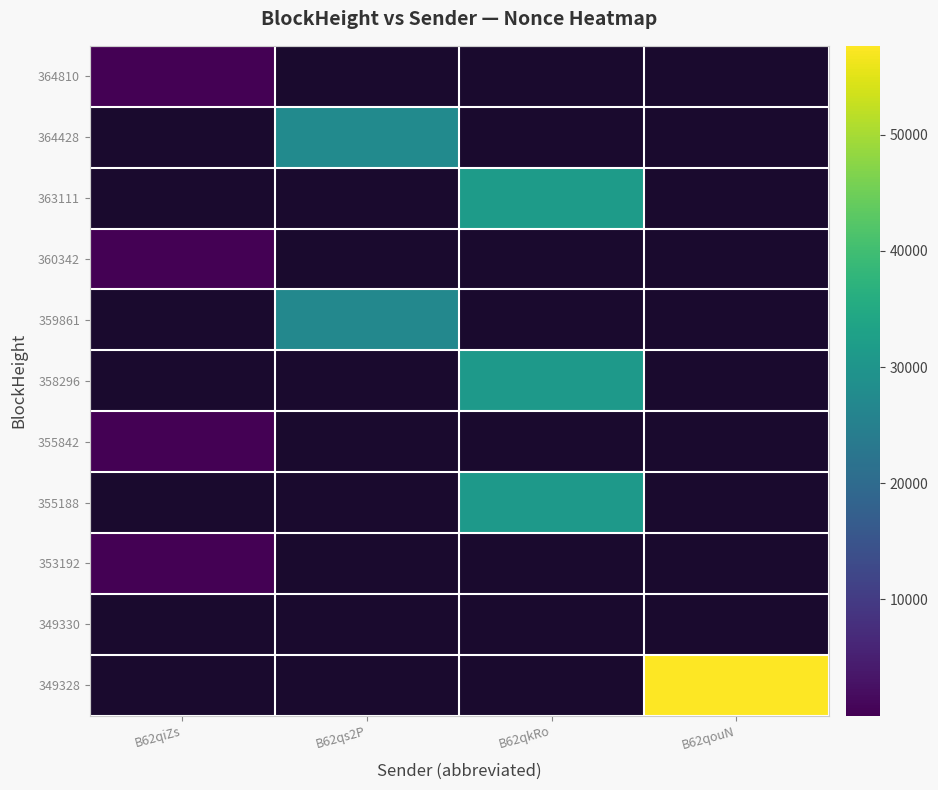

What is the minimum value shown in the chart?

1.0